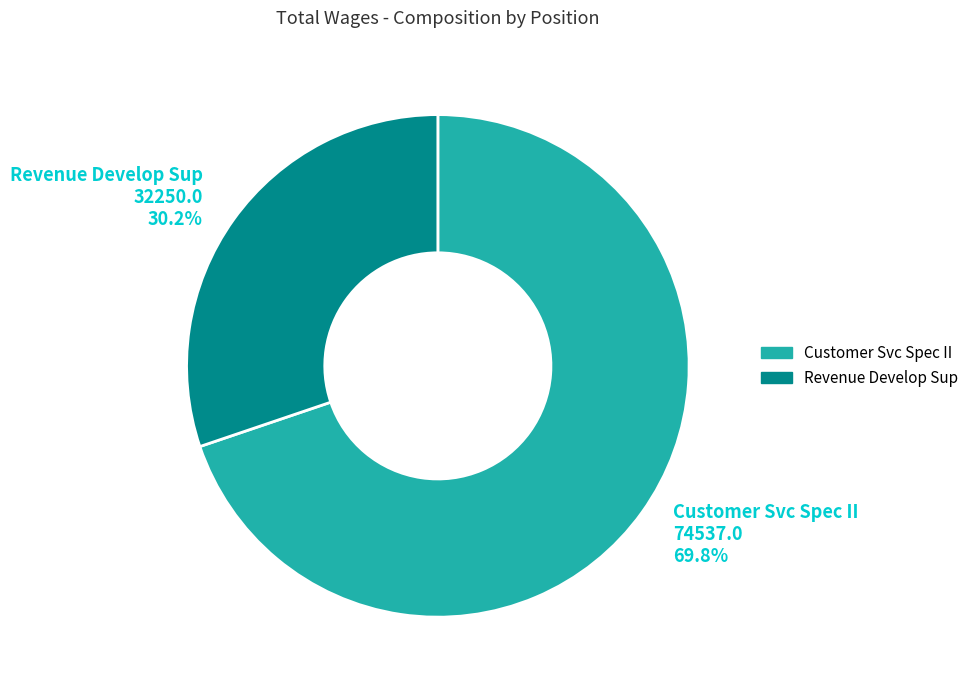

Which has a higher value, Customer Svc Spec II or Revenue Develop Sup?

Customer Svc Spec II